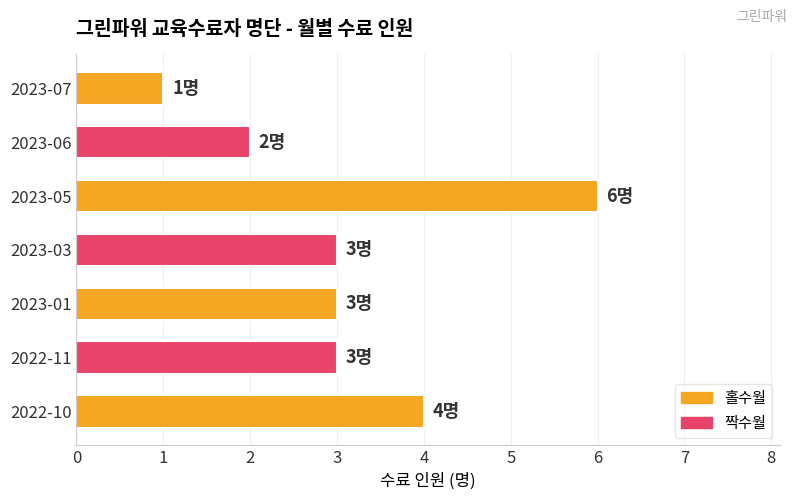

Are the bars horizontal?

Yes